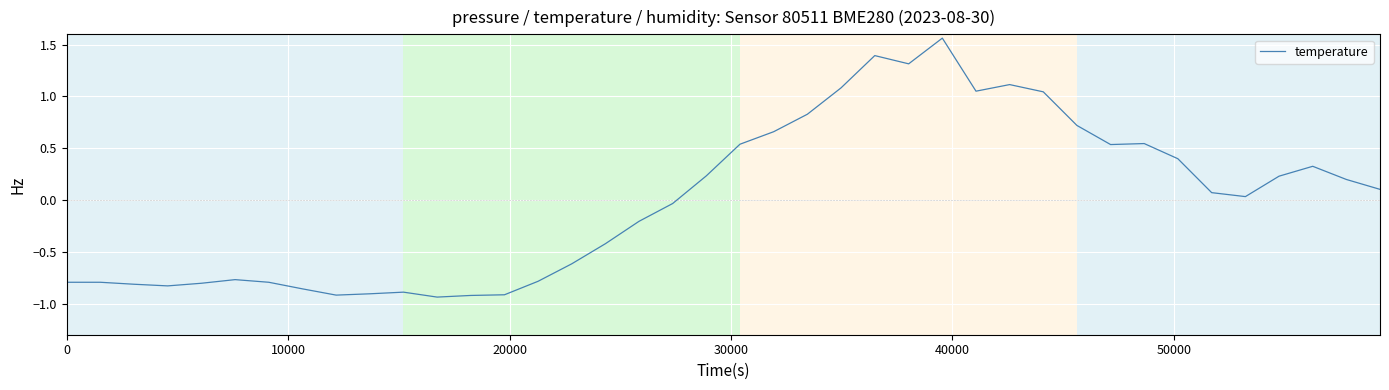

True or false: there are more than 0 points higher than both neighbors.

True